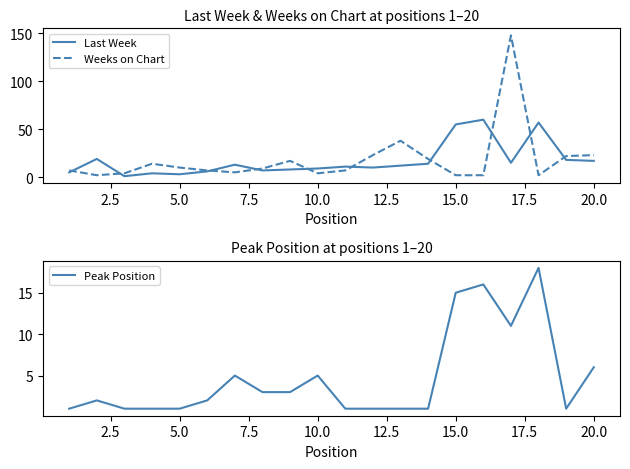

How many series are shown in this chart?

3